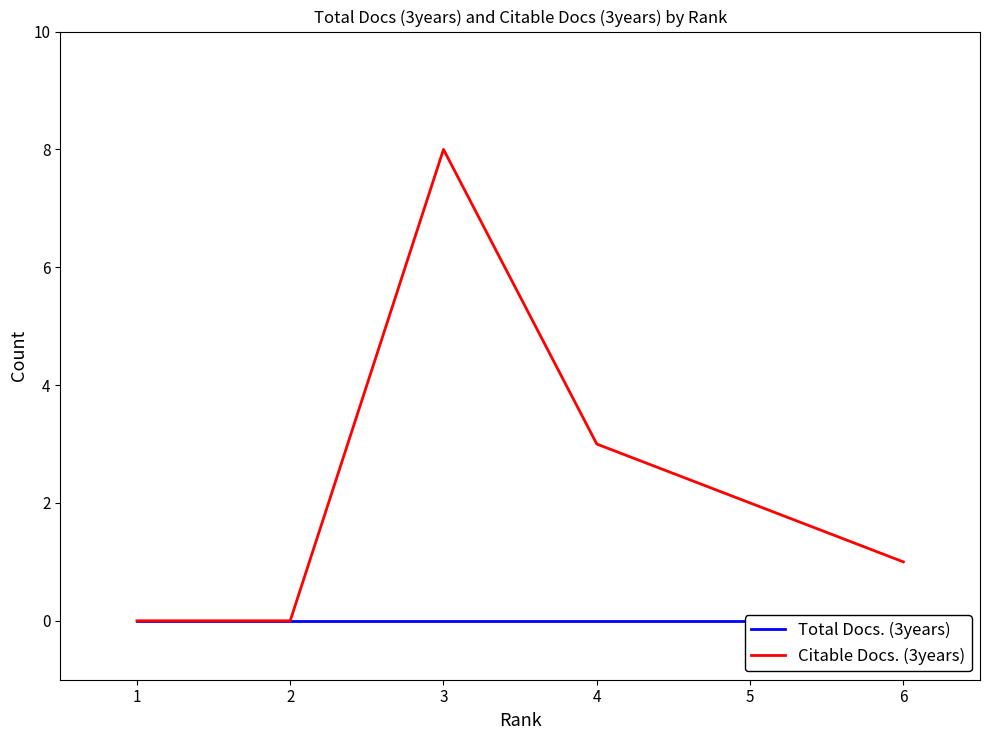

How many interior local peaks does the Citable Docs. (3years) series have?

1